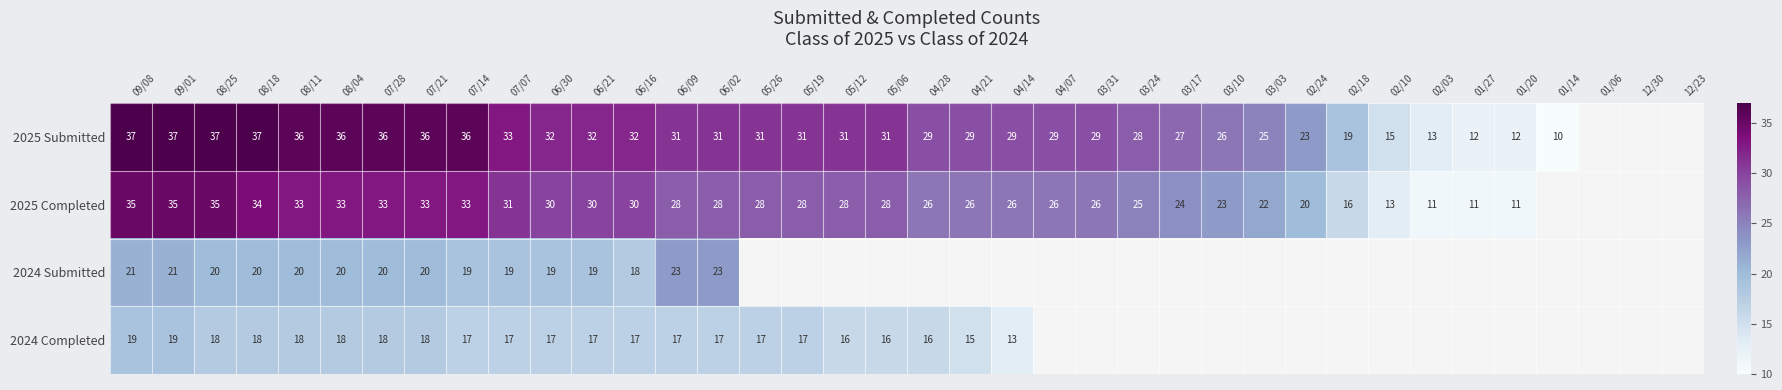

Is the value of 2025 Completed at 08/18 greater than the value of 2025 Submitted at 04/14?

Yes